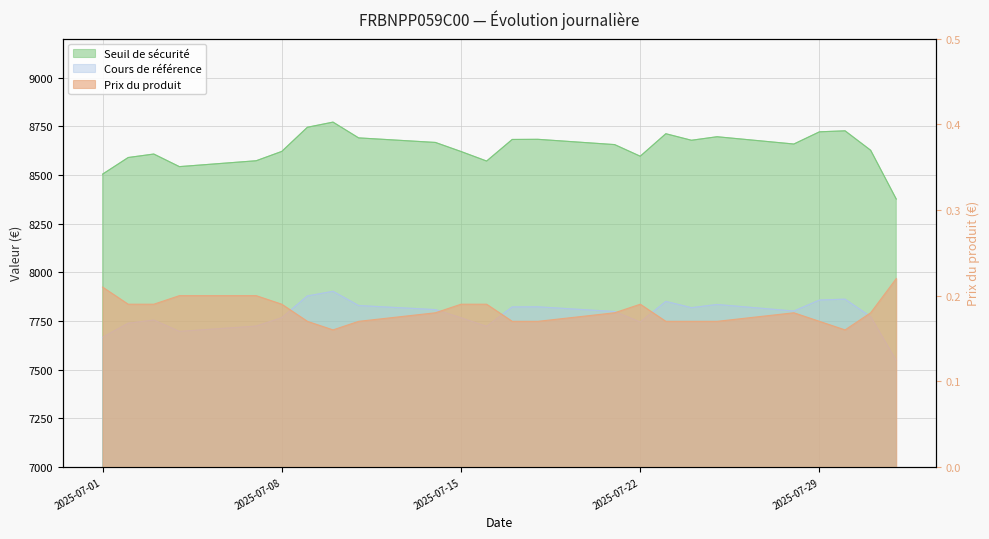

What are all the series names shown in the legend?

Seuil de sécurité, Cours de référence, Prix du produit